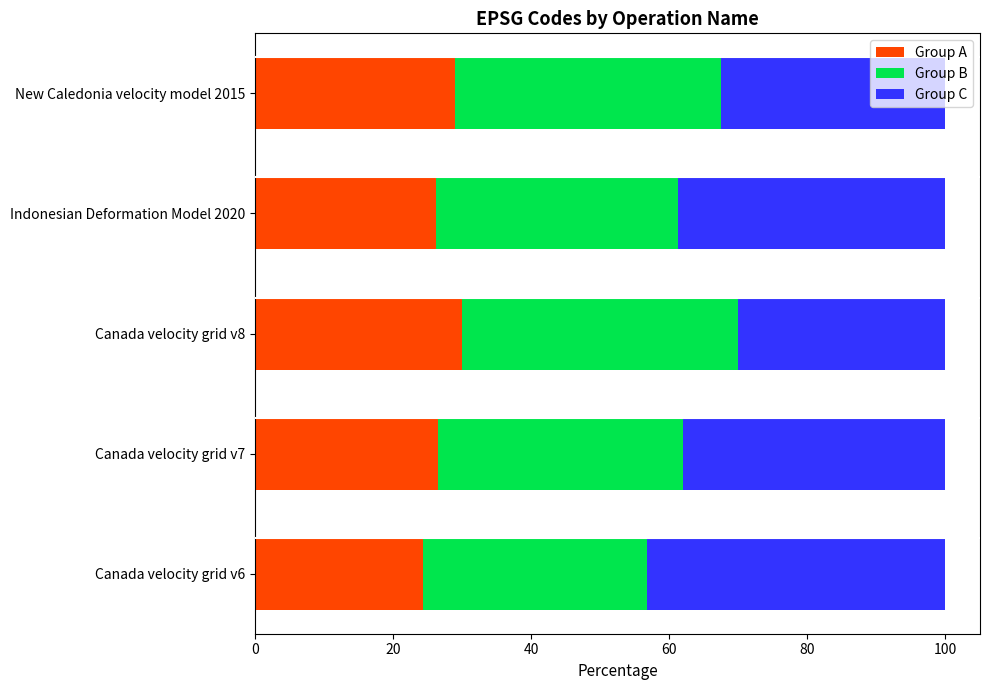

What is the lowest value of the Group A series?

24.3